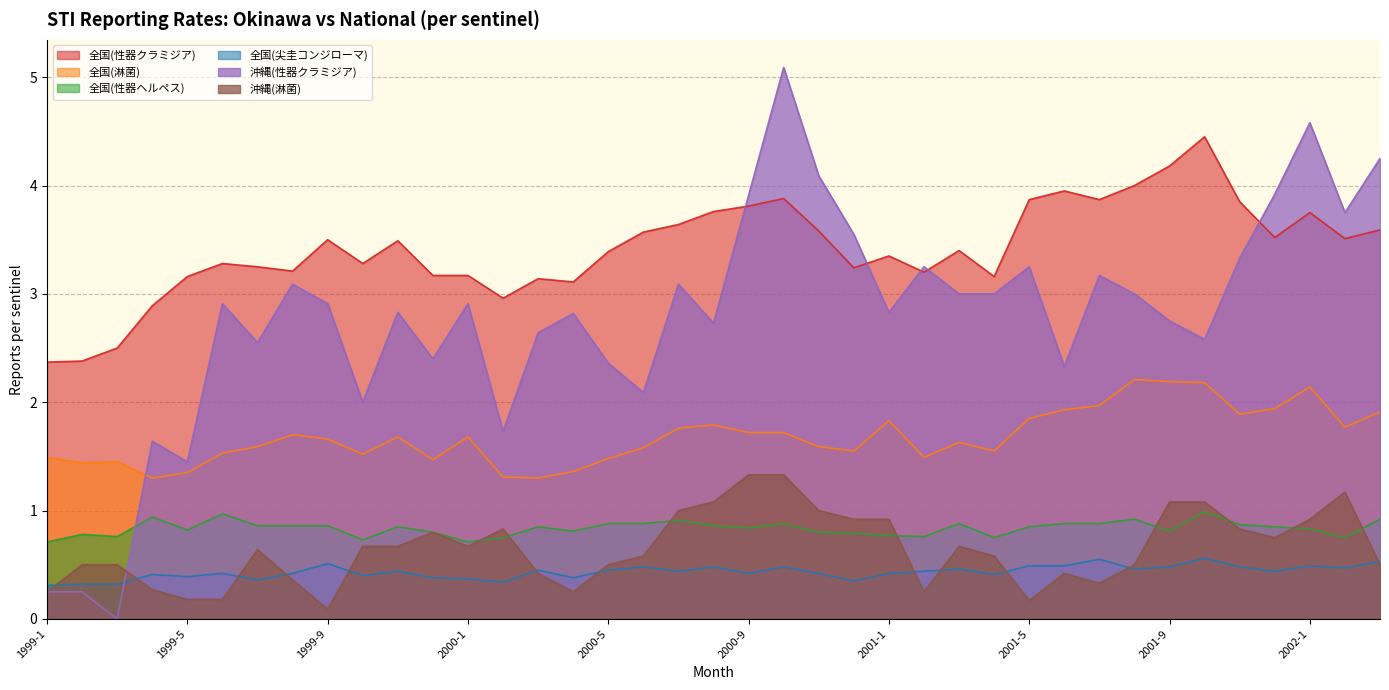

Between 1999-2 and 2000-12, which series saw the biggest shift?

沖縄(性器クラミジア)